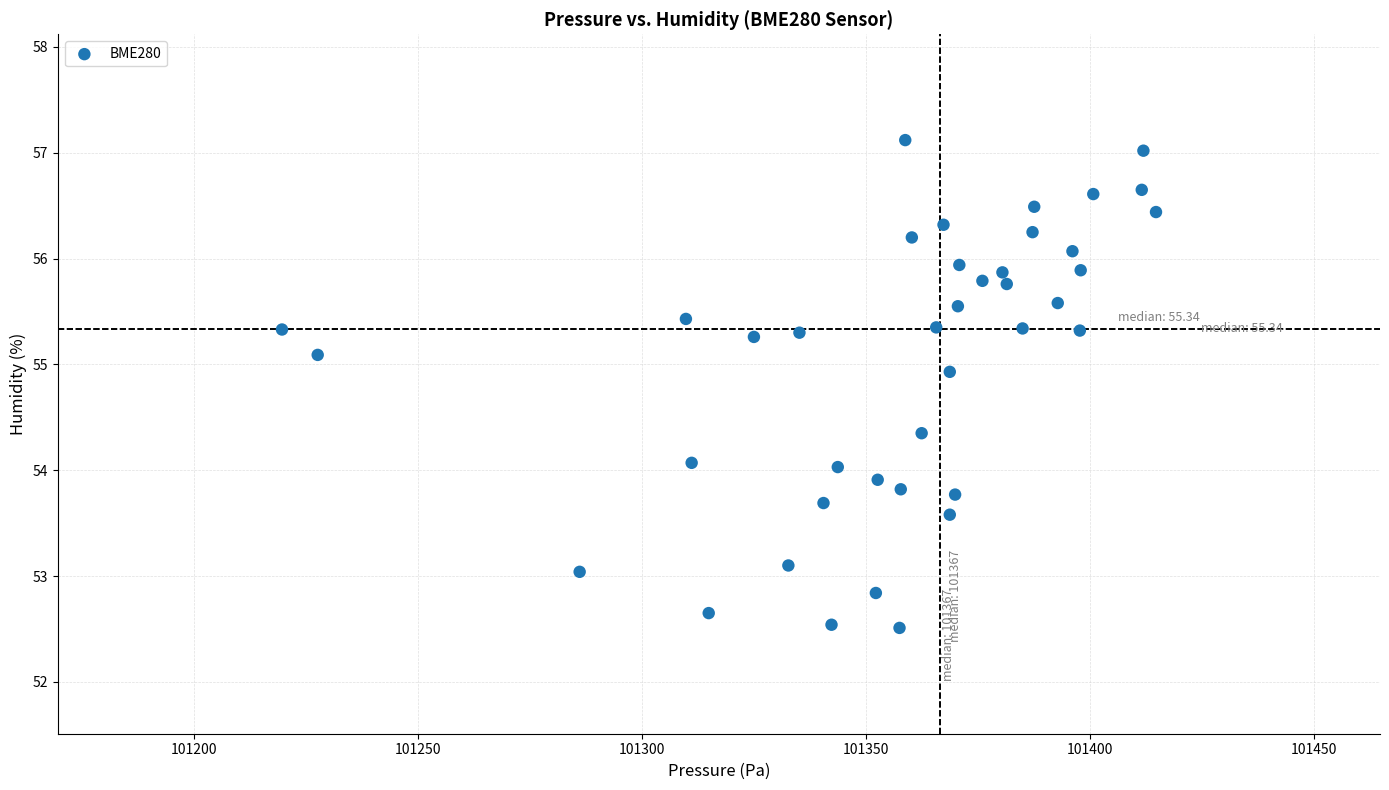

What is the range of X values (max minus min)?

195.1